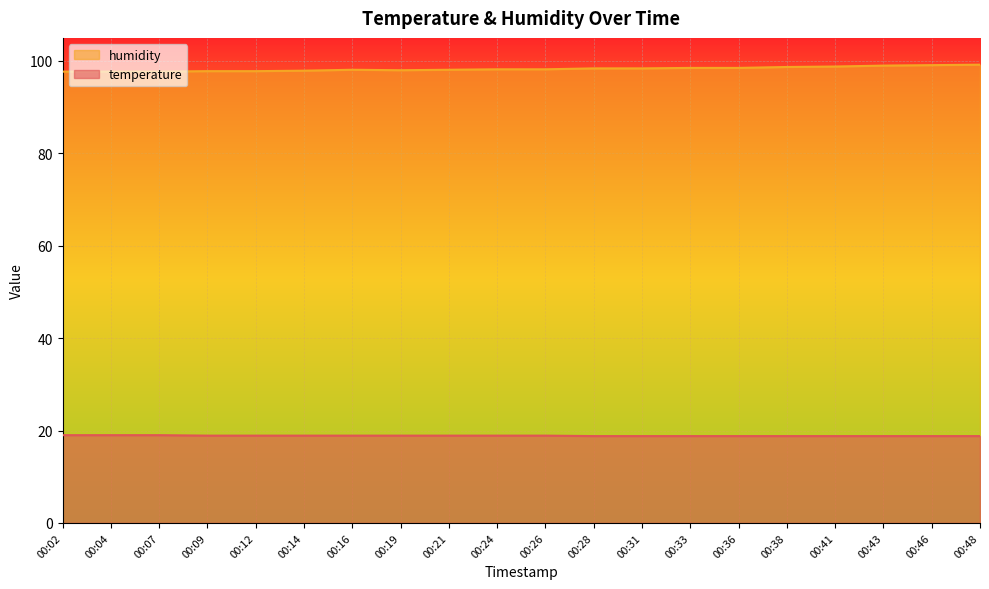

How many interior local peaks does the humidity series have?

1